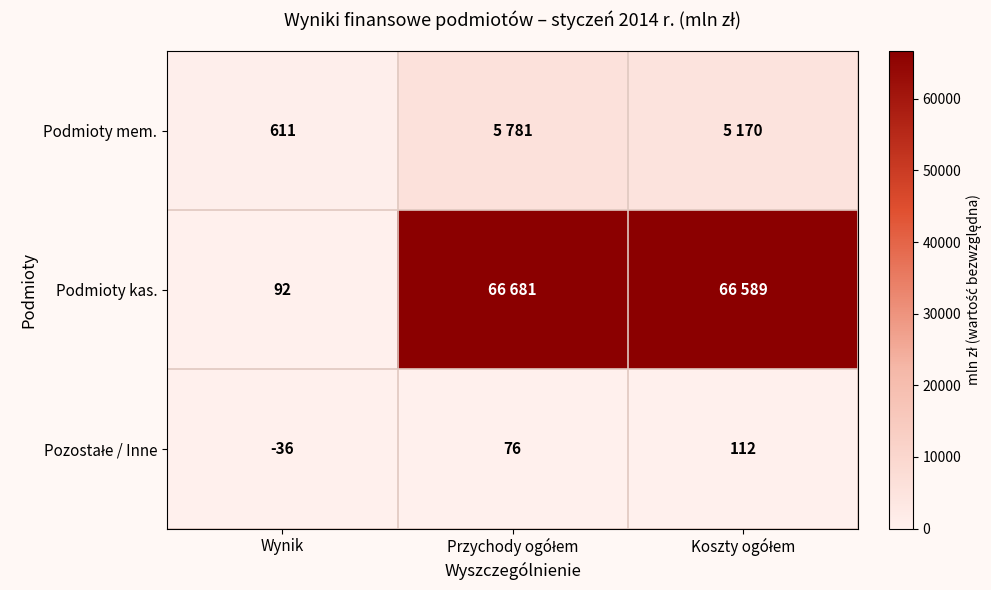

Is it true that Podmioty mem. equals 226 at Wynik?

False